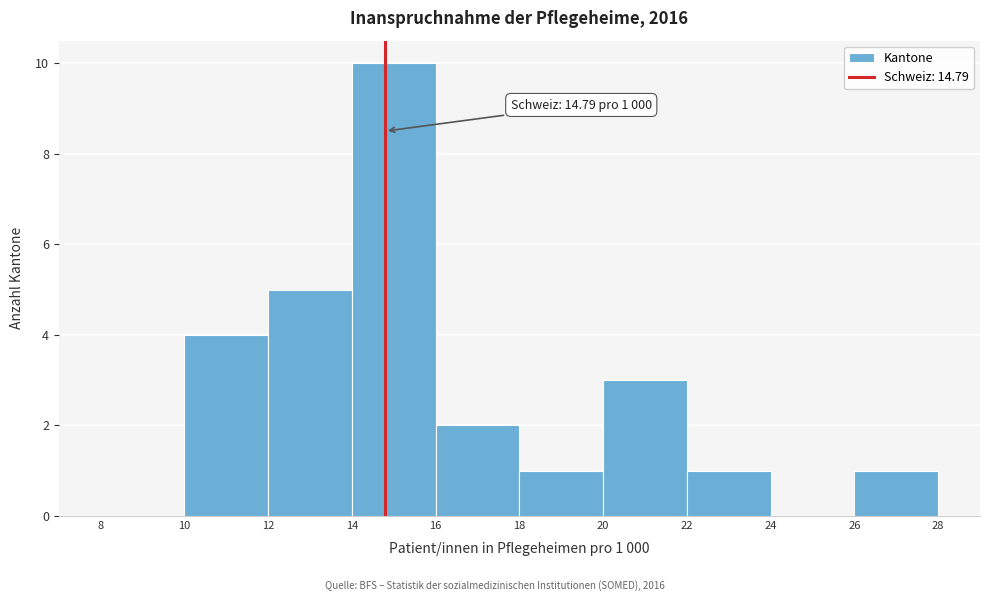

Over which range of the x-axis is the bar tallest?

14 to 16